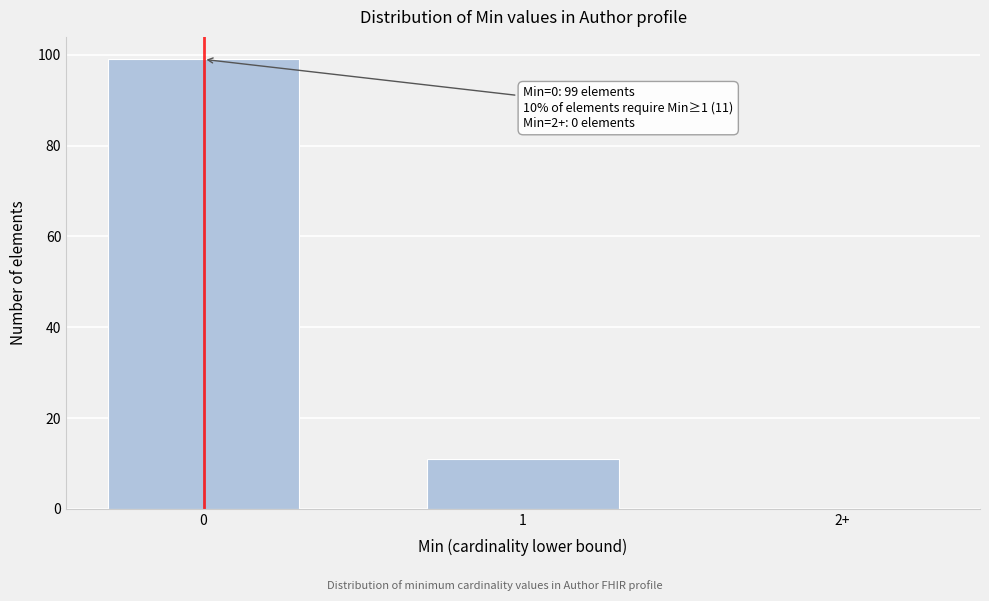

Reading right to left, what are all the values shown in this chart?

2+=0	1=11	0=99